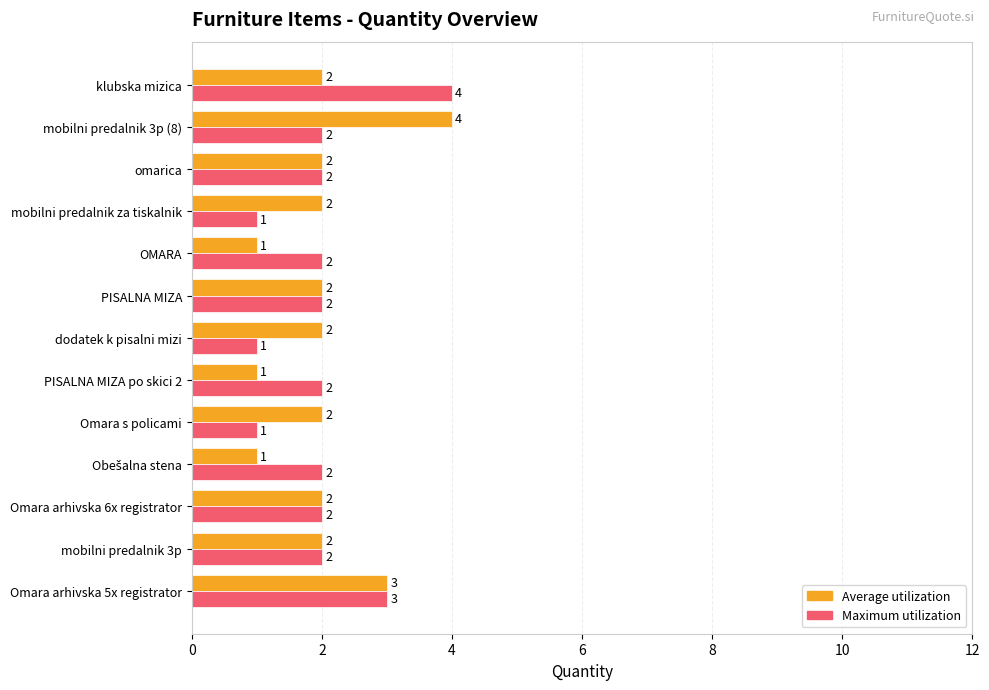

The value of Maximum utilization at klubska mizica is 1. True or false?

False